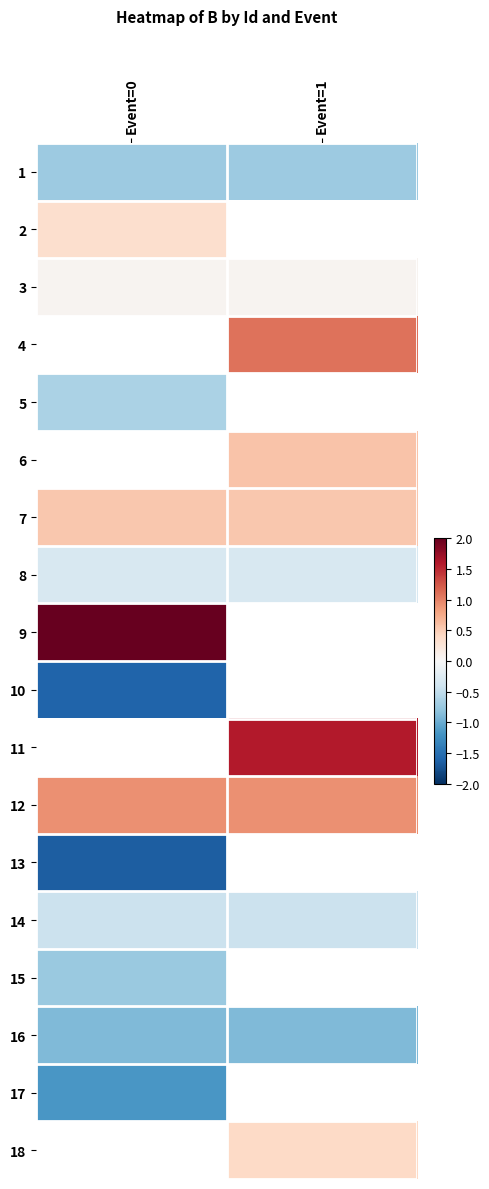

At which label does 6 first exceed 0?

Event=1